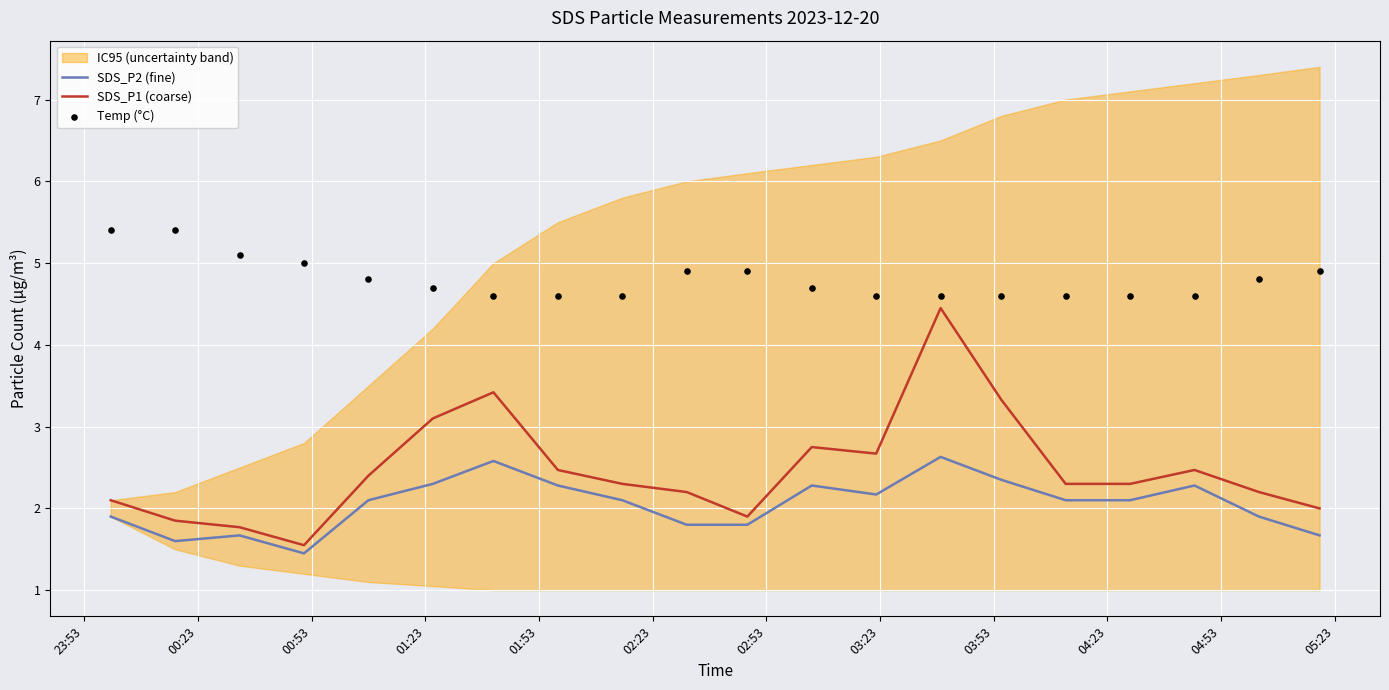

What is the highest value of the SDS_P1 (coarse) series?

4.5